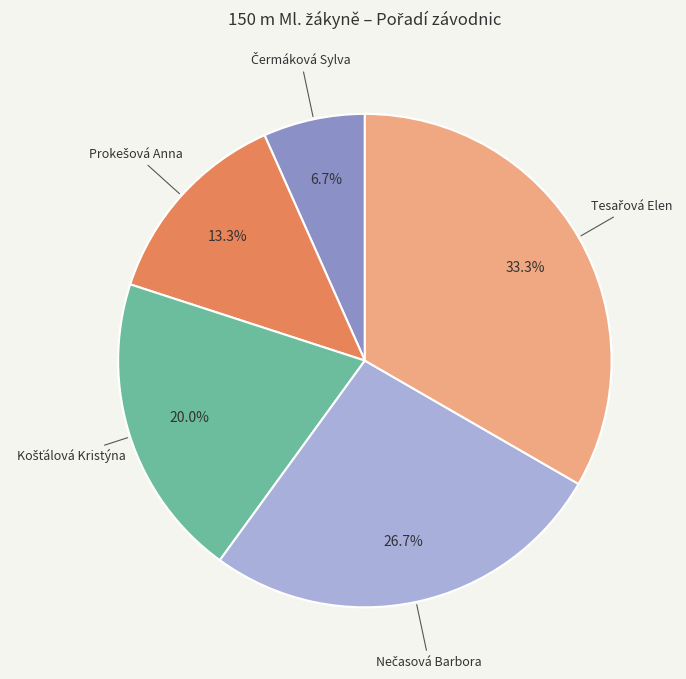

Is there any slice that represents more than half of the pie?

No